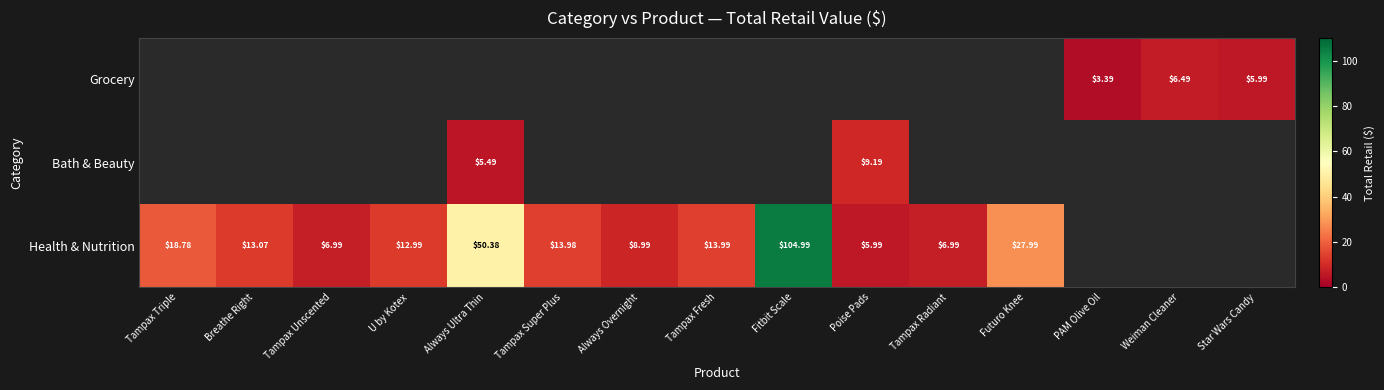

Which has a higher value, Tampax Super Plus or Futuro Knee?

Futuro Knee